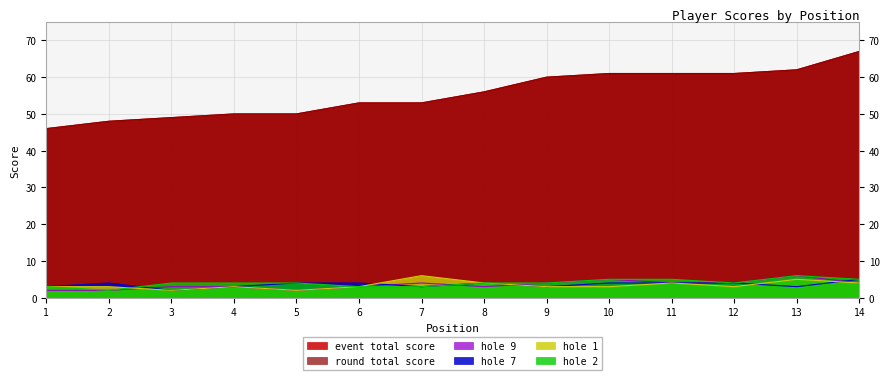

The value of hole_2 at 2 is 2. True or false?

True